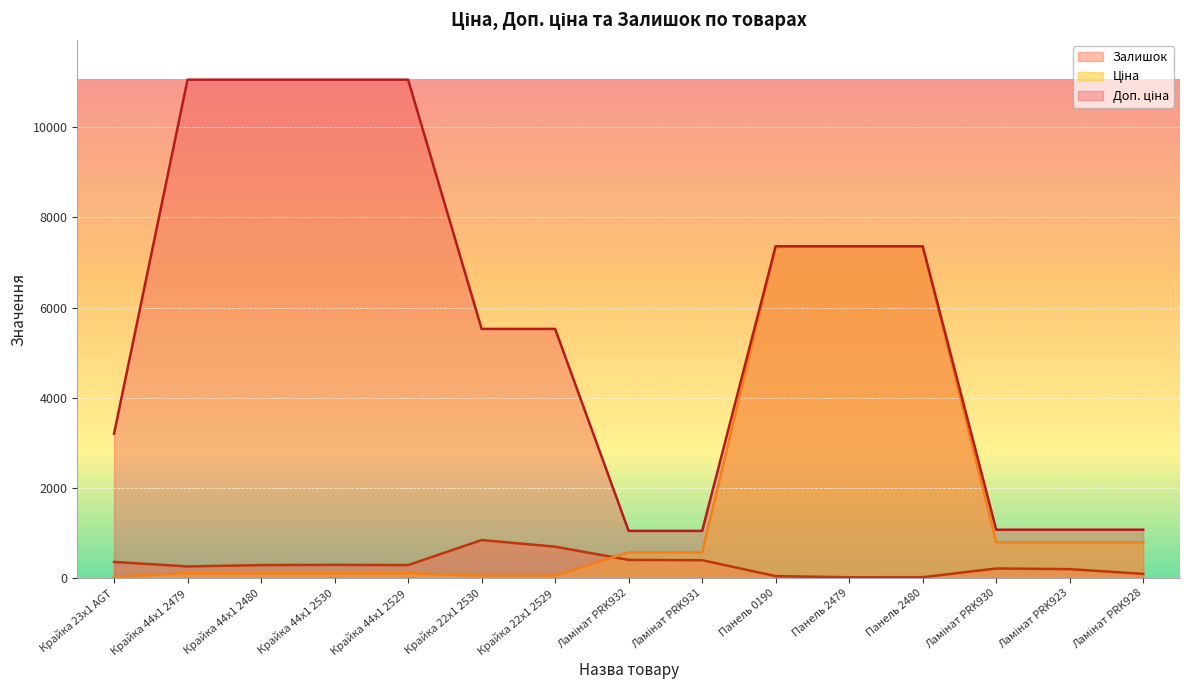

How many lines are shown in the chart?

3